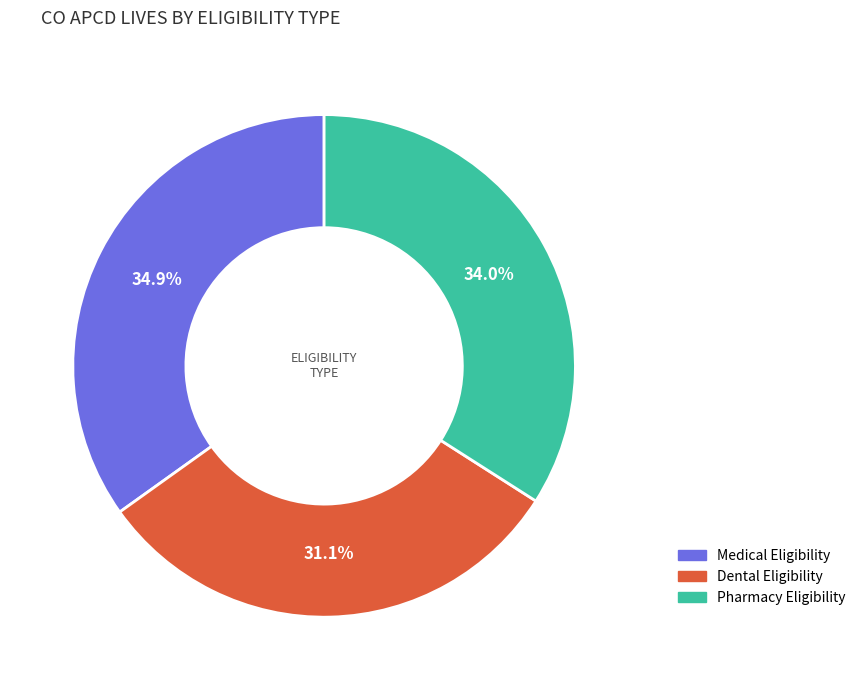

How many segments does this pie chart have?

3